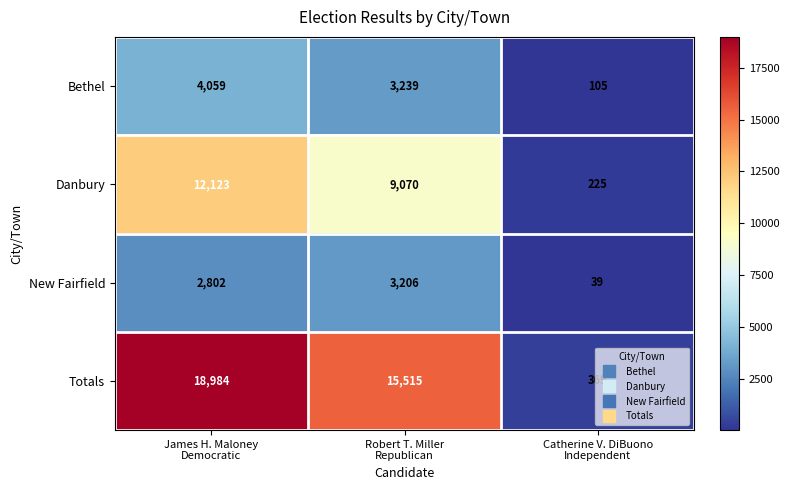

At which category is the sum across all series the highest?

James H. Maloney
Democratic